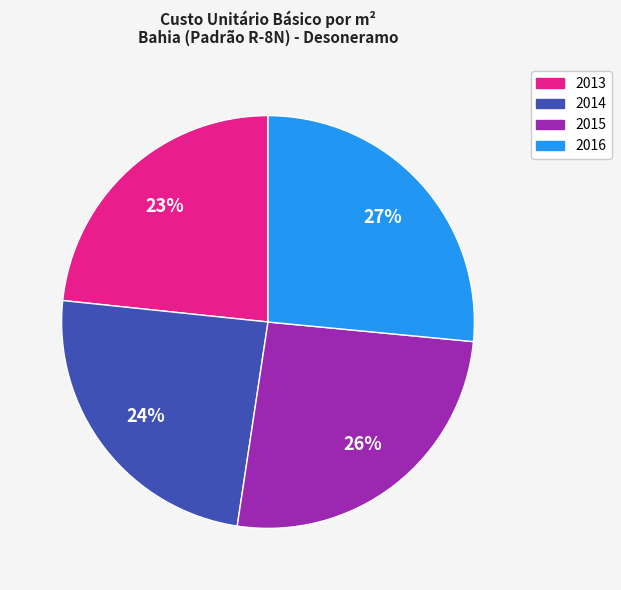

Count the number of slices in the pie.

4